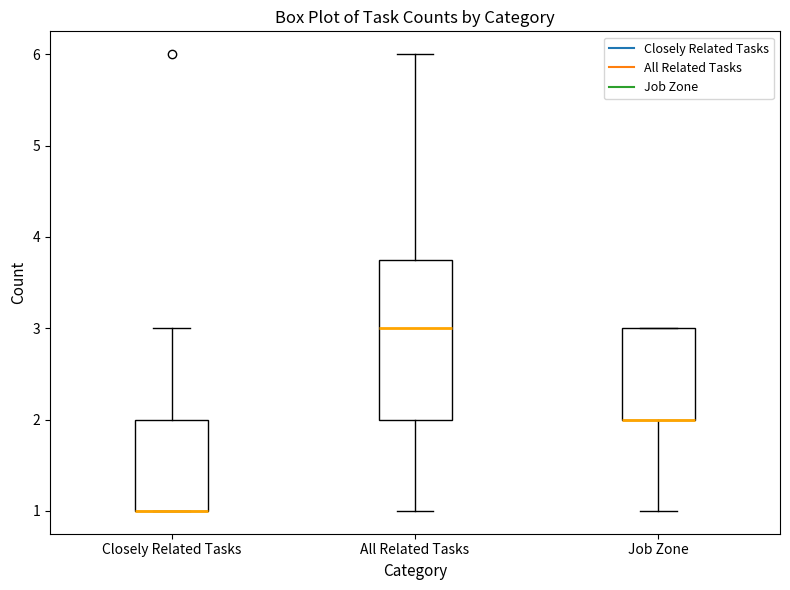

Reading left to right, read every box against the y-axis: the position of its median line, the range the box covers, and the ends of its whiskers. The values are not printed on the chart, so give them approximately, as read against the axis.

Closely Related Tasks: median 1.0 (drawn on the box's lower edge), box 1.0 to 2.0, whiskers 1.0 to 3.0
All Related Tasks: median 3.0, box 2.0 to 3.8, whiskers 1.0 to 6.0
Job Zone: median 2.0 (drawn on the box's lower edge), box 2.0 to 3.0, whiskers 1.0 to 3.0